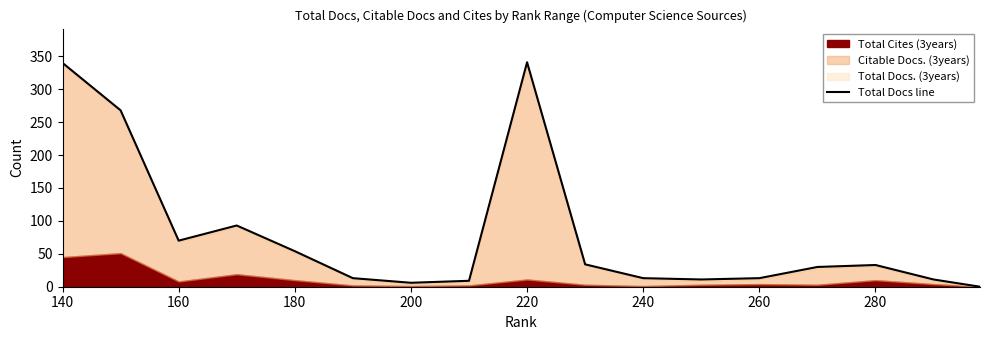

What is the value of the 10th point from the left?

34